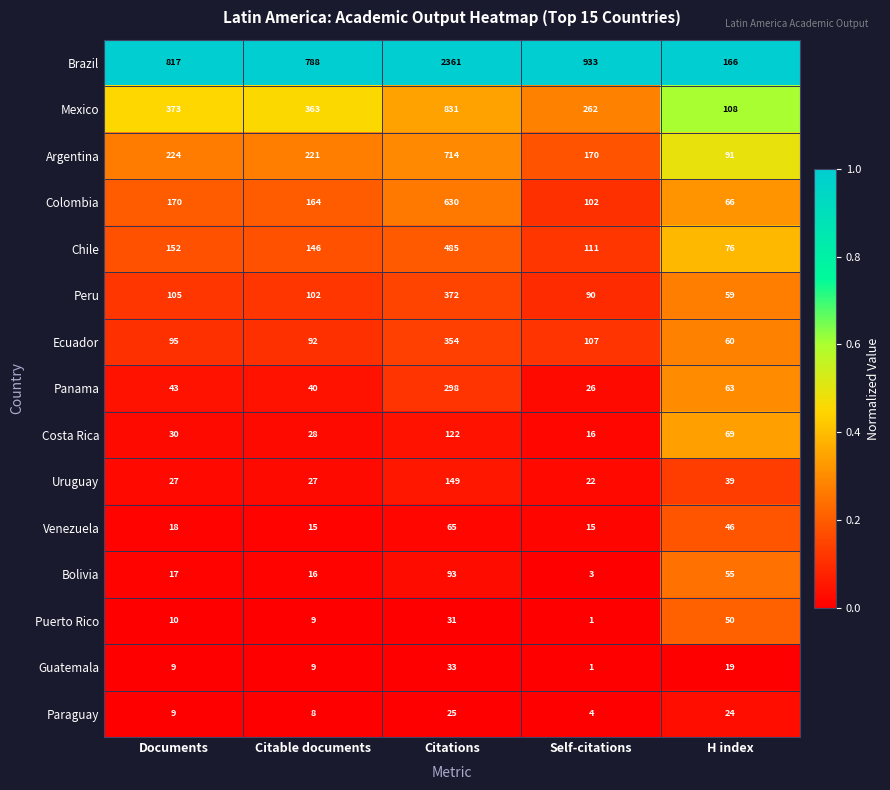

Rank the categories by Paraguay value from lowest to highest.

Self-citations, Citable documents, Documents, H index, Citations